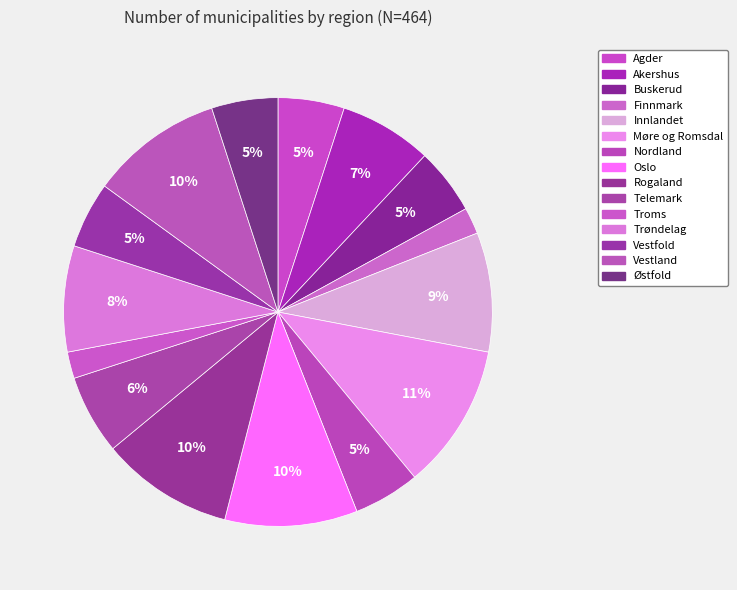

How many segments does this pie chart have?

15